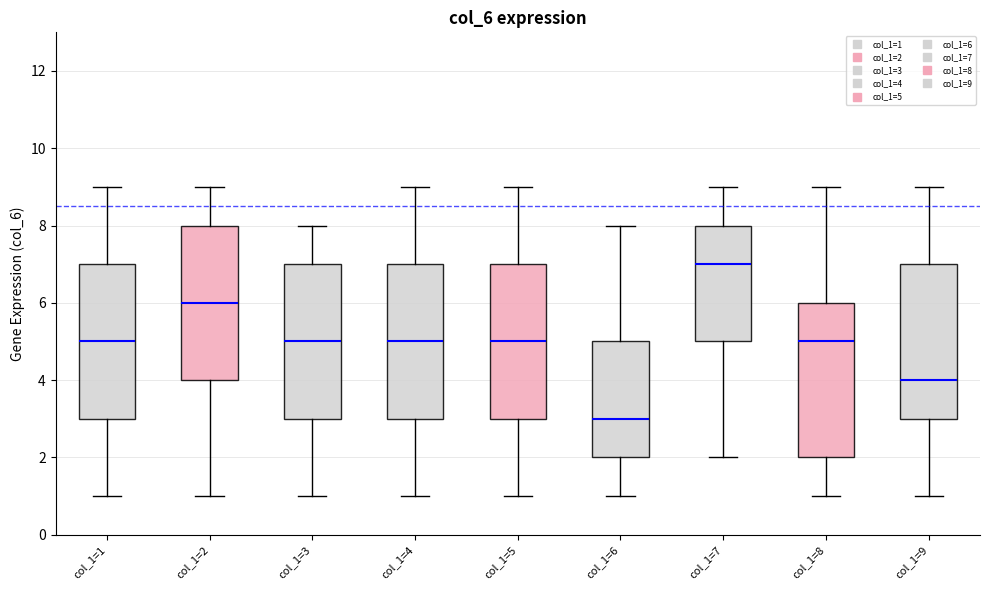

Which box has the highest median line?

col_1=7